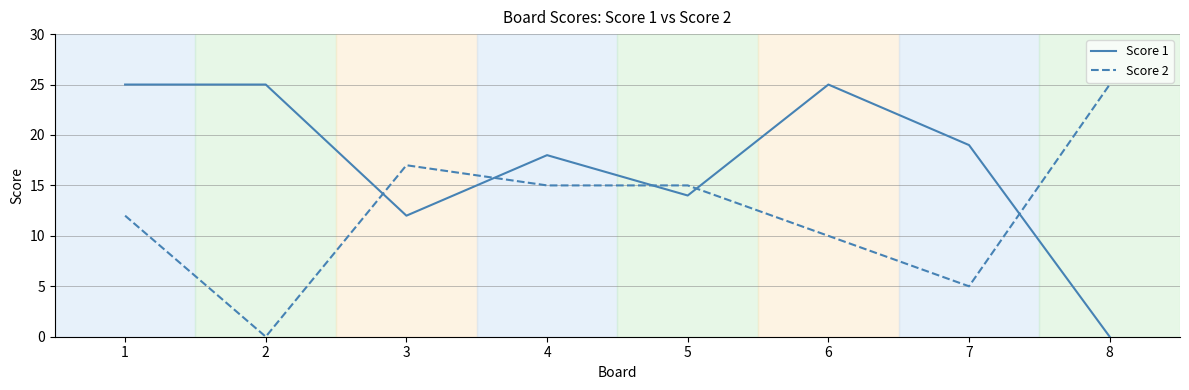

Which series changed the most between 5 and 8?

Score 1